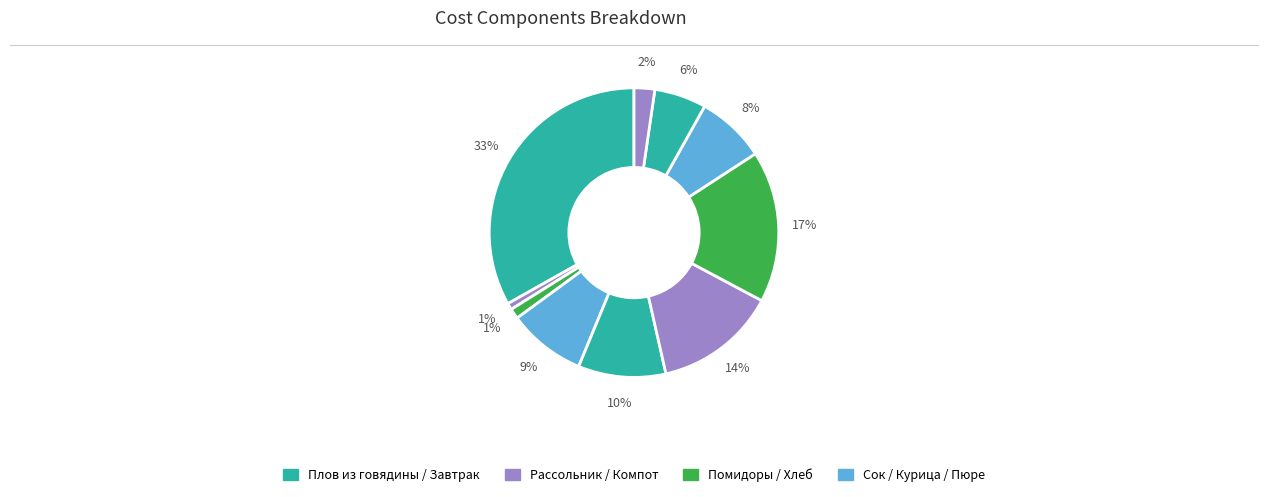

To the nearest percent, what is the average slice percentage?

10%